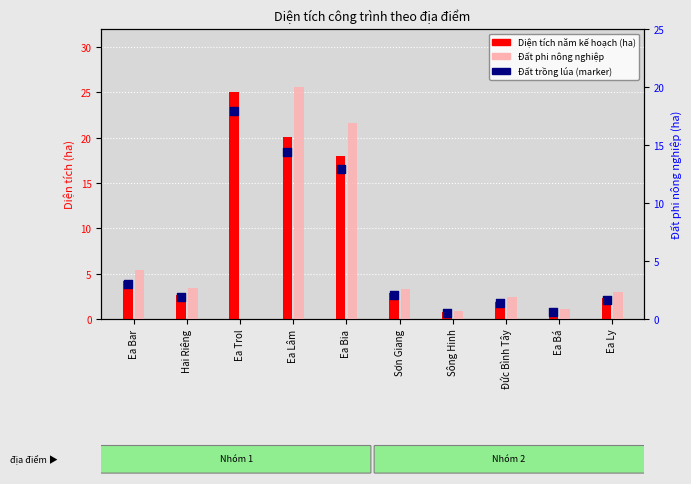

Which series has the widest spread of Y values?

Diện tích năm kế hoạch (ha)